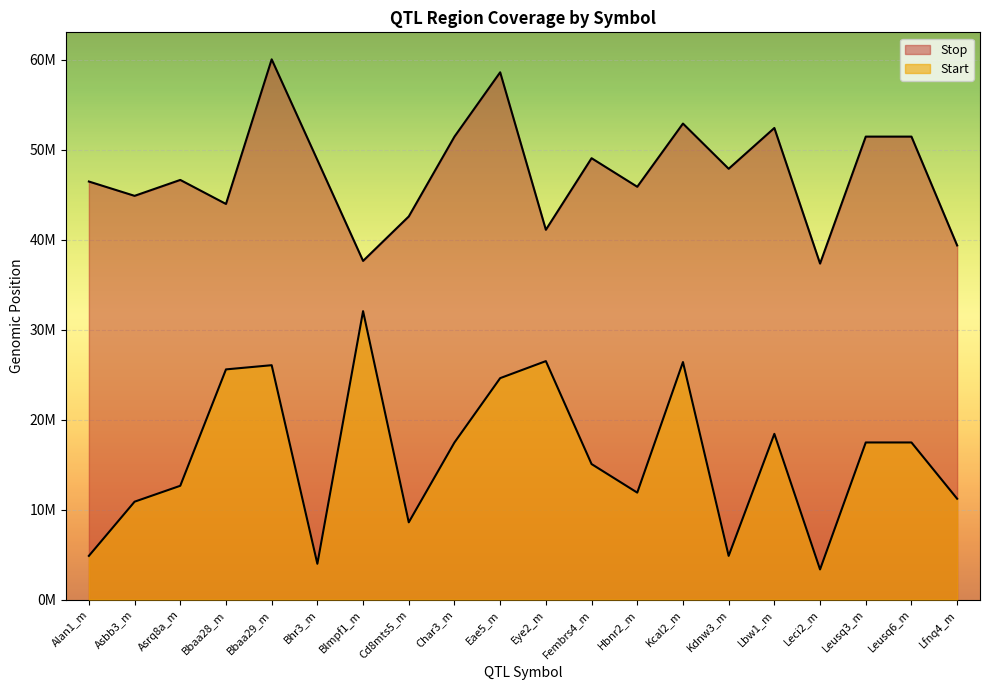

Read the Start value at Cd8mts5_m.

8584914